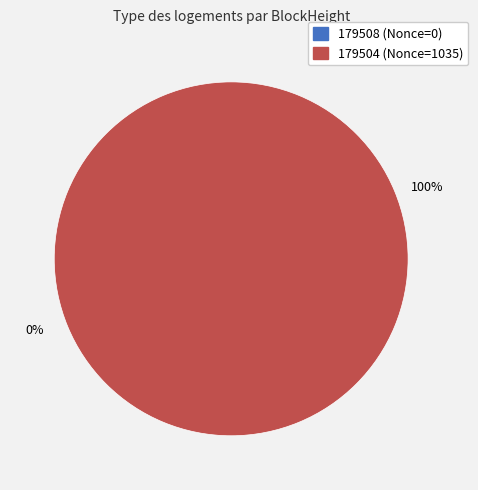

True or false: 179504 accounts for 99% of the total.

False